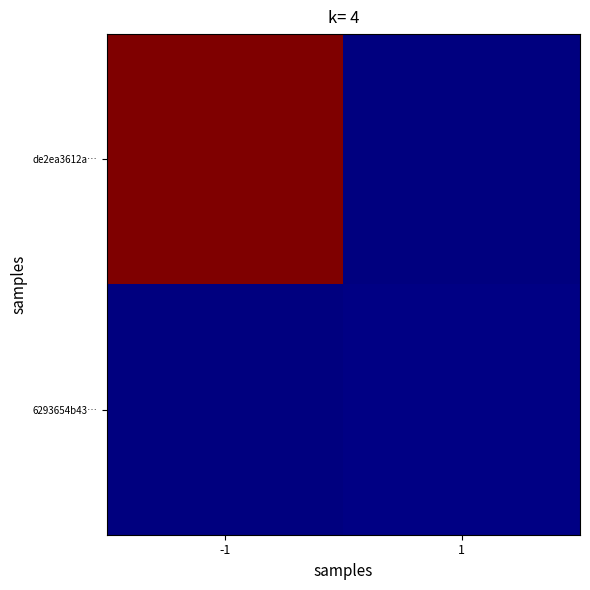

Reading left to right, what are all the values shown in this chart?

de2ea3612a…: -1=1078	1=0
6293654b43…: -1=0	1=8